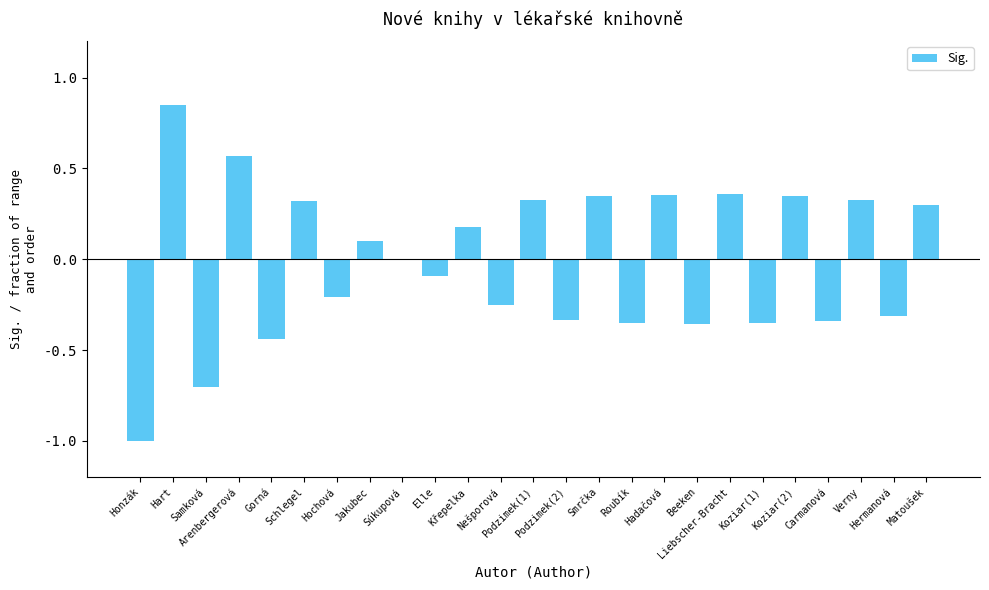

What position from the right is Elle?

16